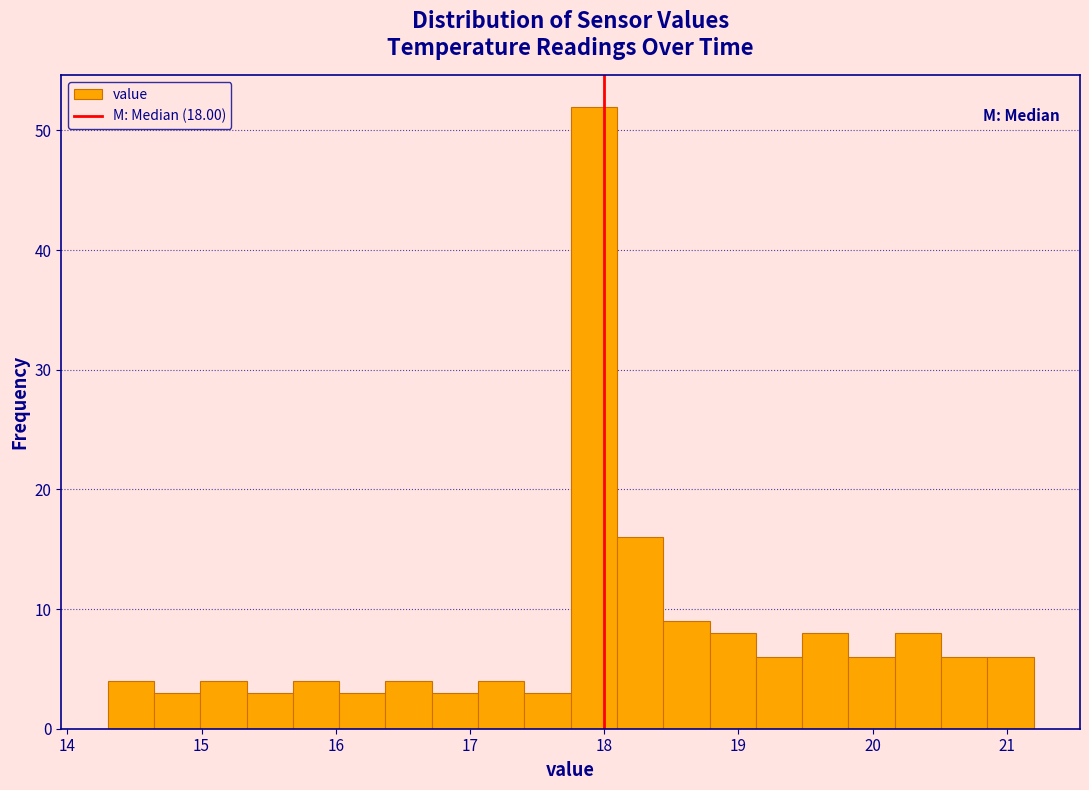

Around what value on the x-axis is the tallest bar? Give the approximate position of its centre, as read against the axis.

17.9